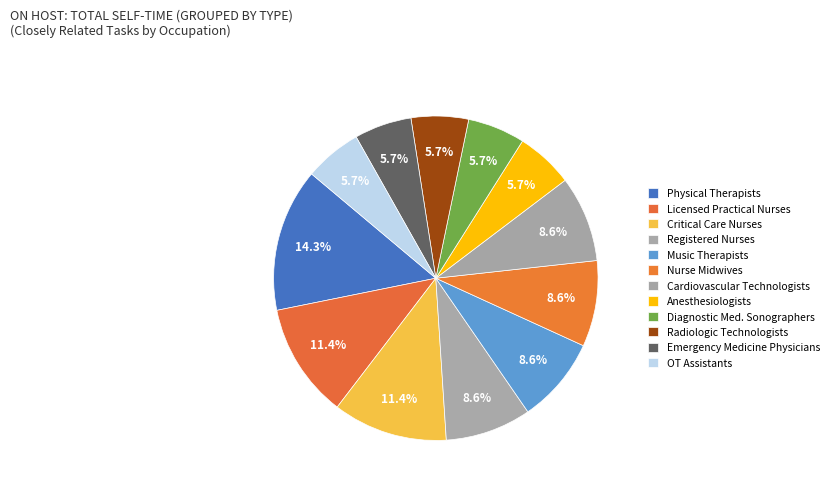

How many slices are in this pie chart?

12